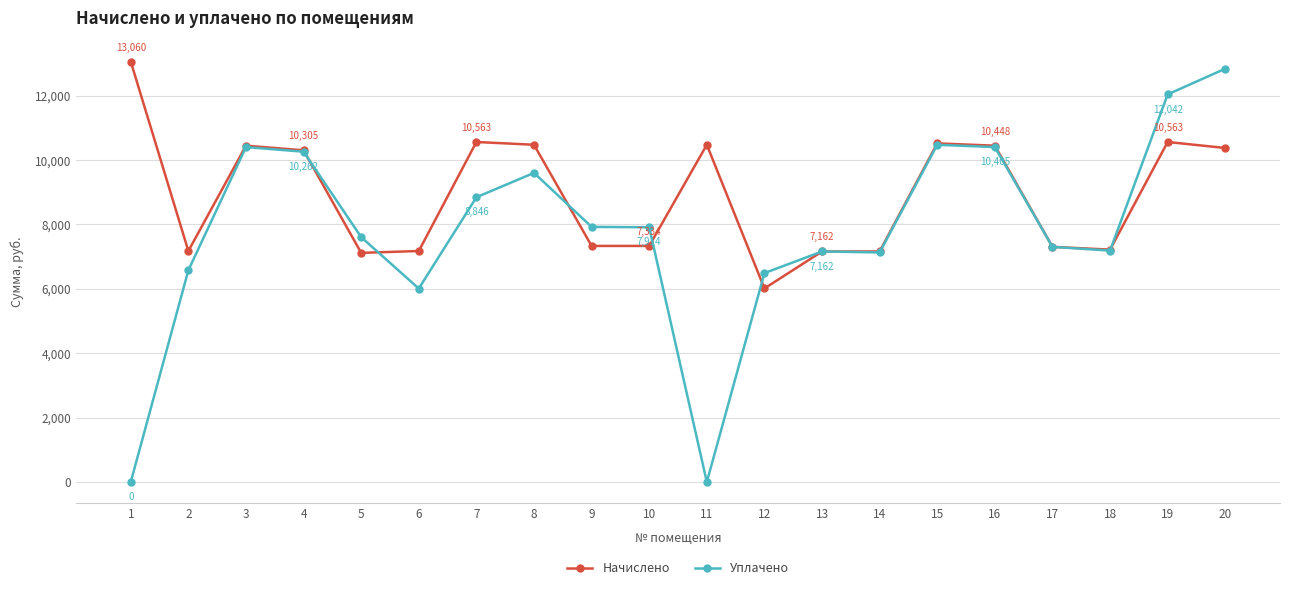

At which category does Начислено reach its first local peak?

3